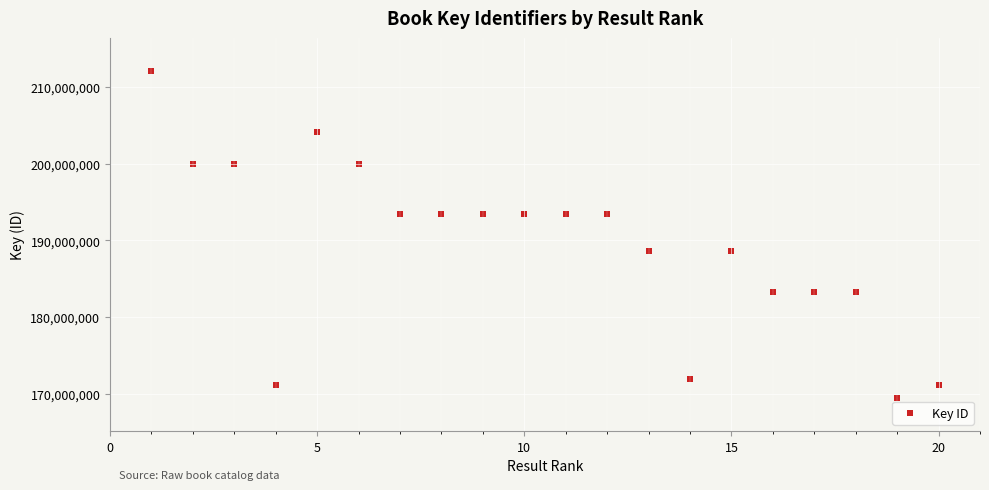

What is the range of Y values (max minus min)?

42660133